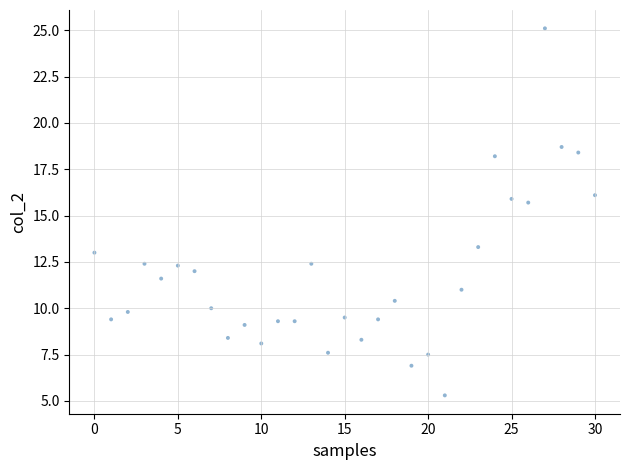

What is the range of Y values (max minus min)?

19.8